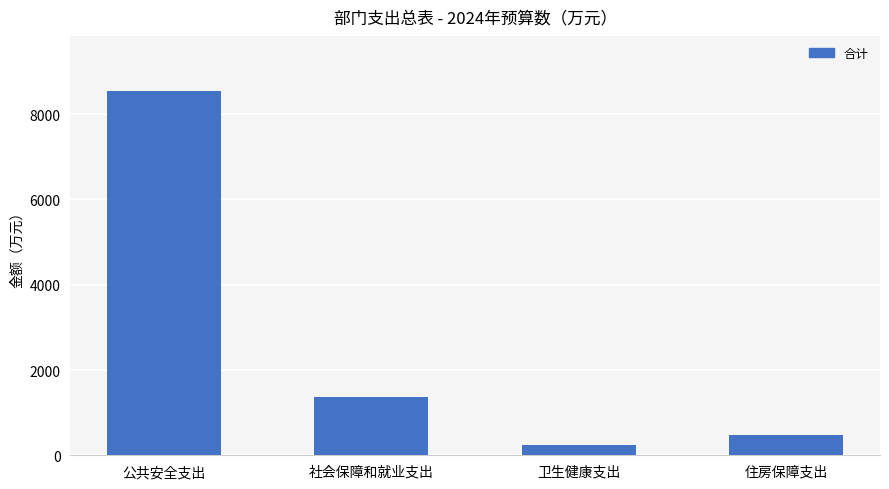

Reading right to left, transcribe all the data shown in this chart.

住房保障支出=481.8	卫生健康支出=246.7	社会保障和就业支出=1373.2	公共安全支出=8554.7